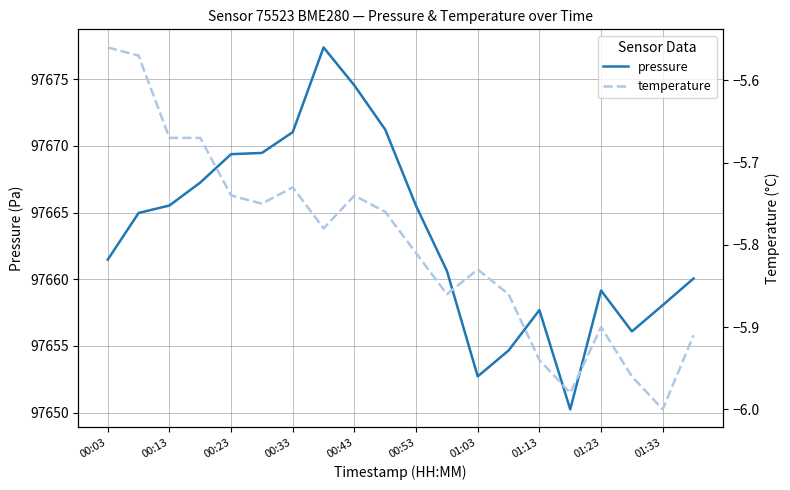

What are all the series names shown in the legend?

pressure, temperature